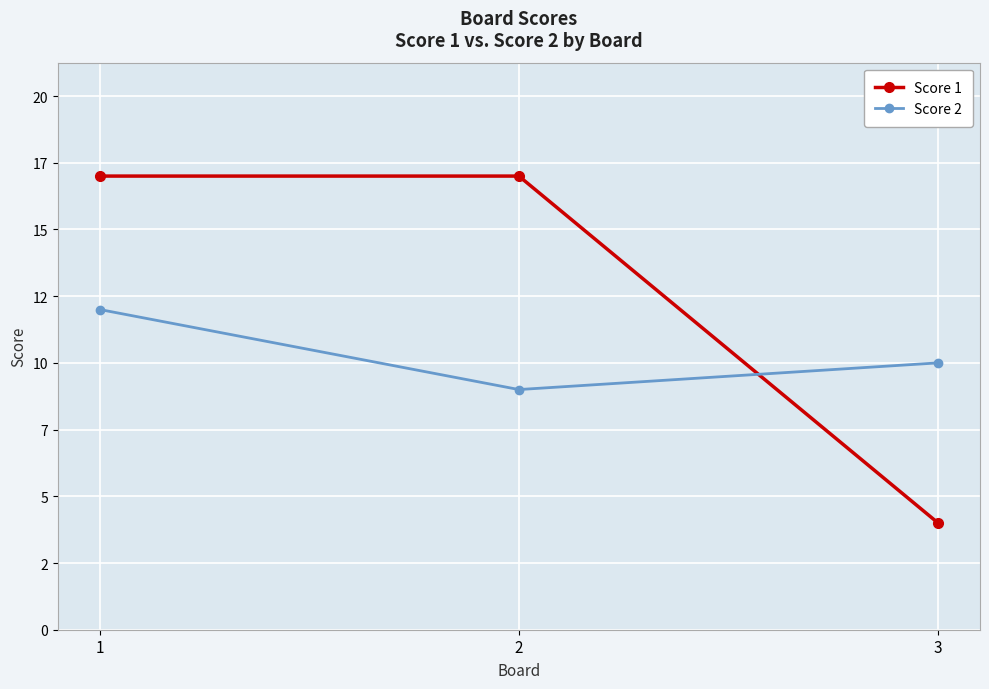

What are all the series names shown in the legend?

Score 1, Score 2